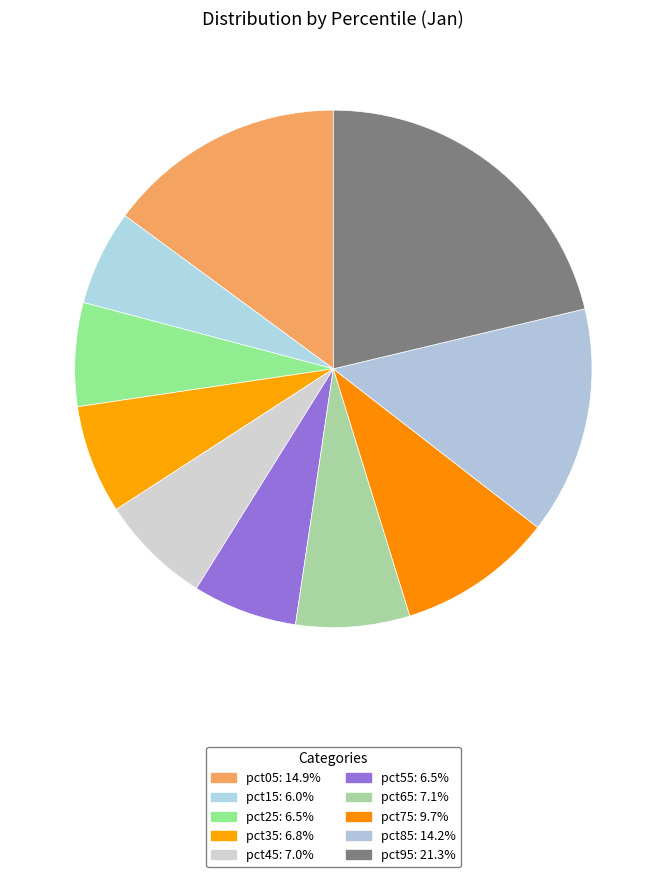

The pct05 slice represents 15% of the pie. True or false?

True